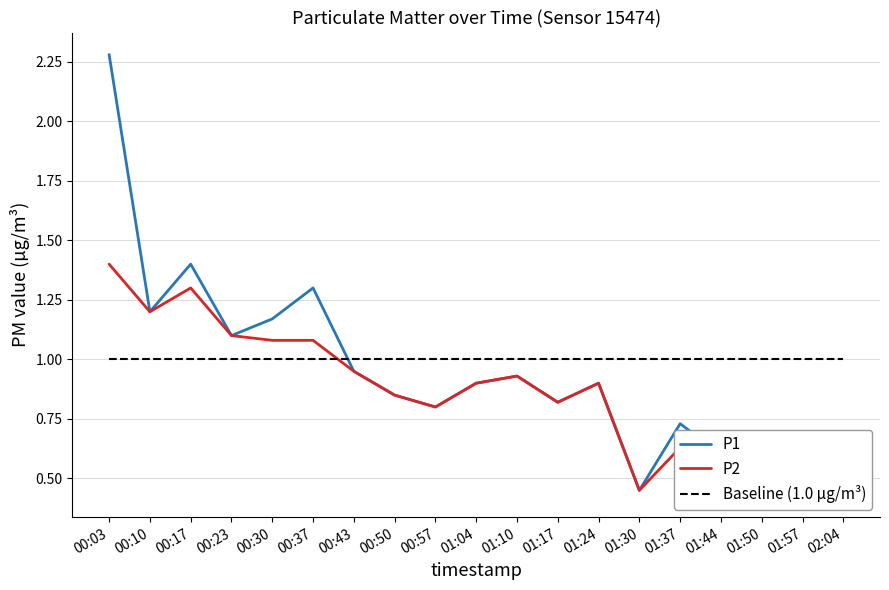

Is it true that P1 equals 0.7 at 01:37?

True